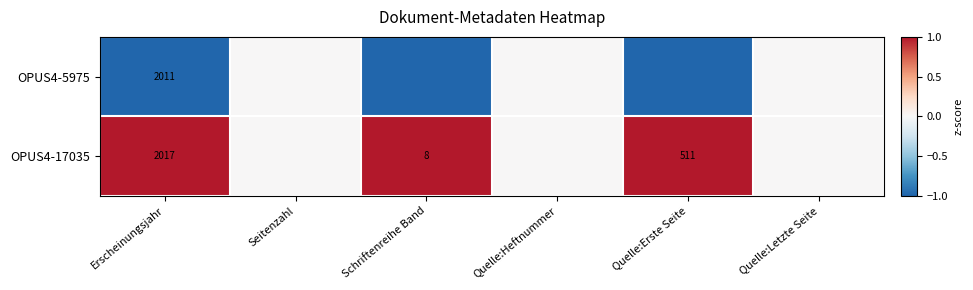

What is the difference between the OPUS4-17035 values at Erscheinungsjahr and Quelle:Erste Seite?

1506